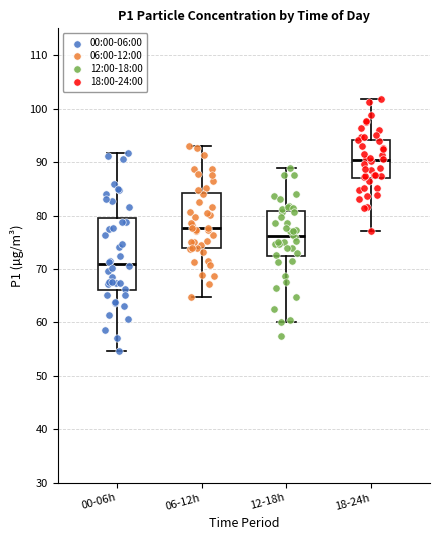

Reading left to right, transcribe this box plot: for each box, give where its median line is, the range the box spans, and where its two whiskers end, as read against the y-axis. The values are not printed on the chart, so give them approximately, as read against the axis.

00-06h: median 71, box 66 to 79, whiskers 55 to 92
06-12h: median 78, box 74 to 84, whiskers 65 to 93
12-18h: median 76, box 72 to 81, whiskers 60 to 89
18-24h: median 90, box 87 to 94, whiskers 77 to 102